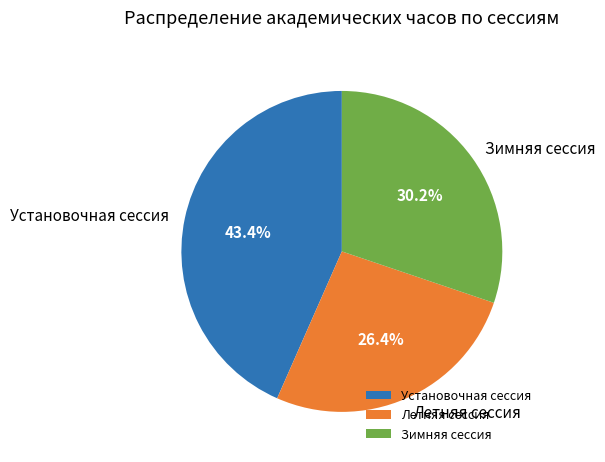

Between Летняя сессия and Установочная сессия, which is larger?

Установочная сессия